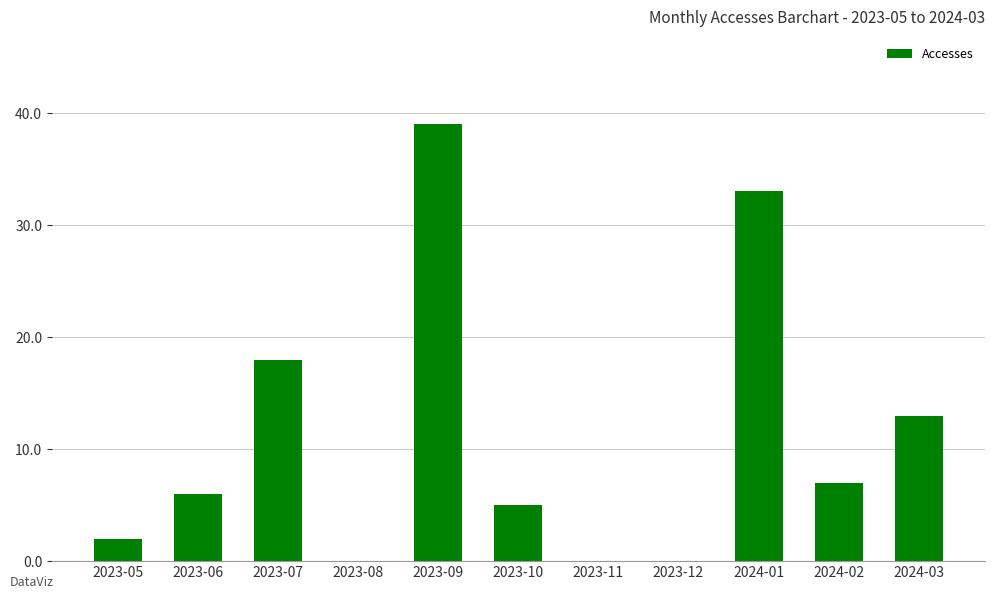

At which category does the chart reach its peak across all series?

2023-09